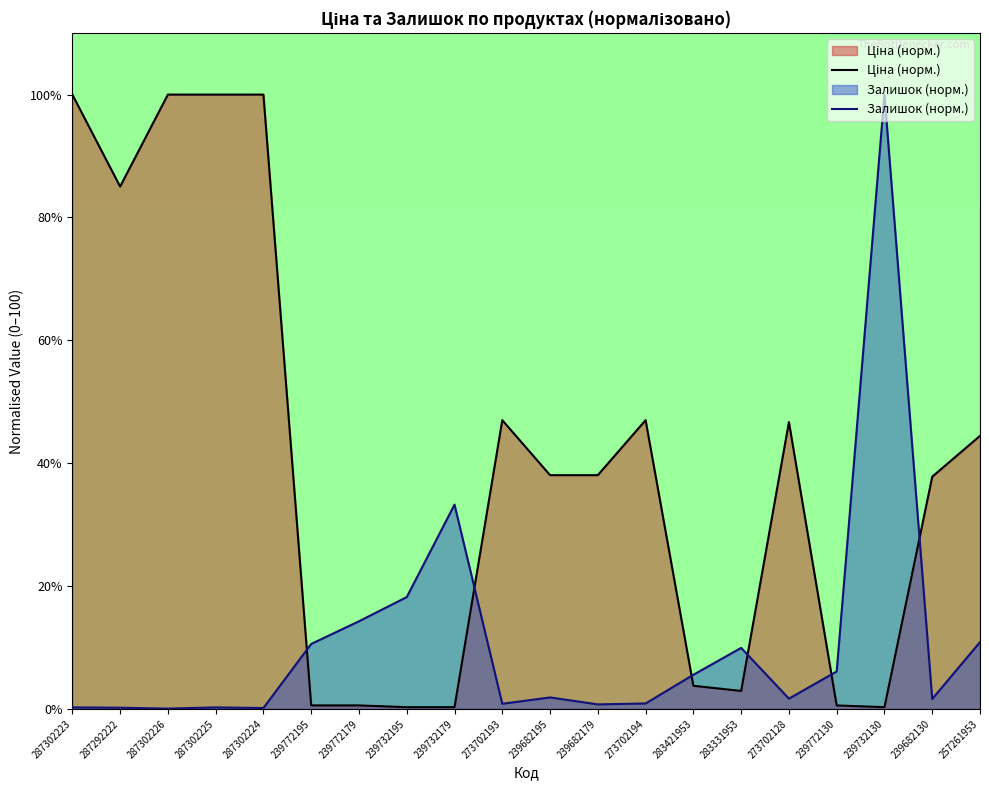

What is the value of the Залишок point at the 20th from the left?

10.9